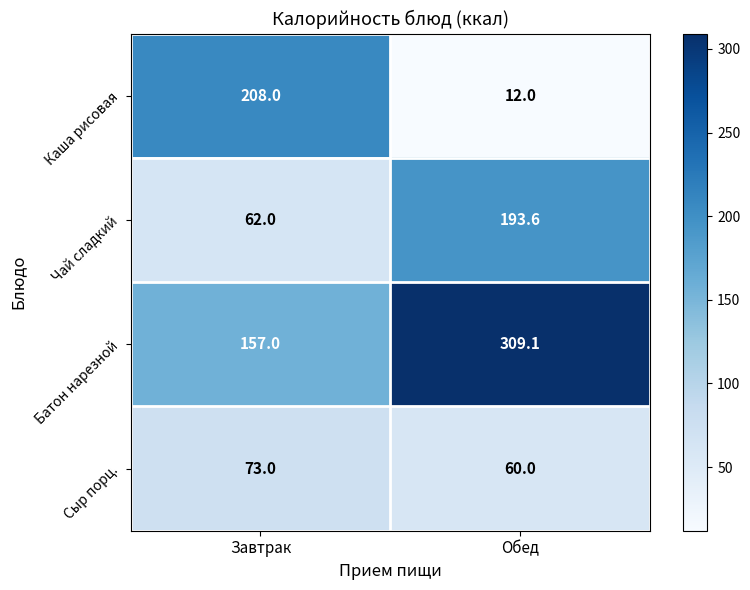

Which category has the lowest value across all series?

Обед